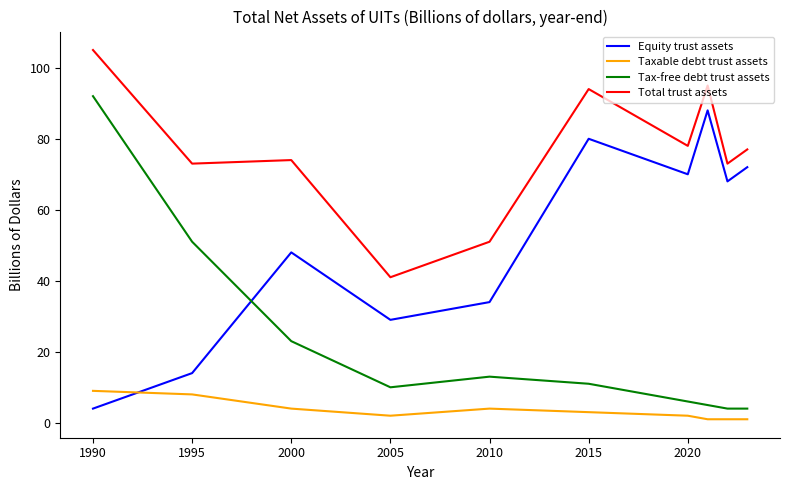

What is the lowest value of the Total trust assets series?

41